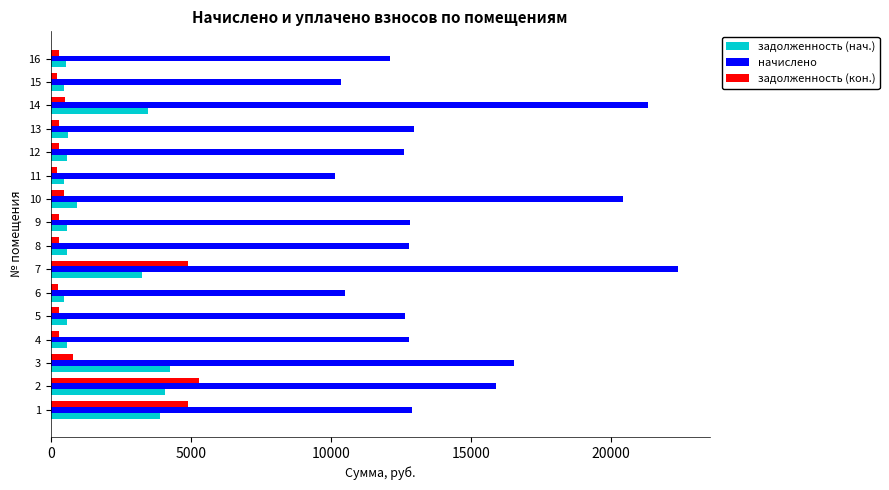

What is the difference between the second highest and minimum values in the задолженность (кон.) series?

4665.2